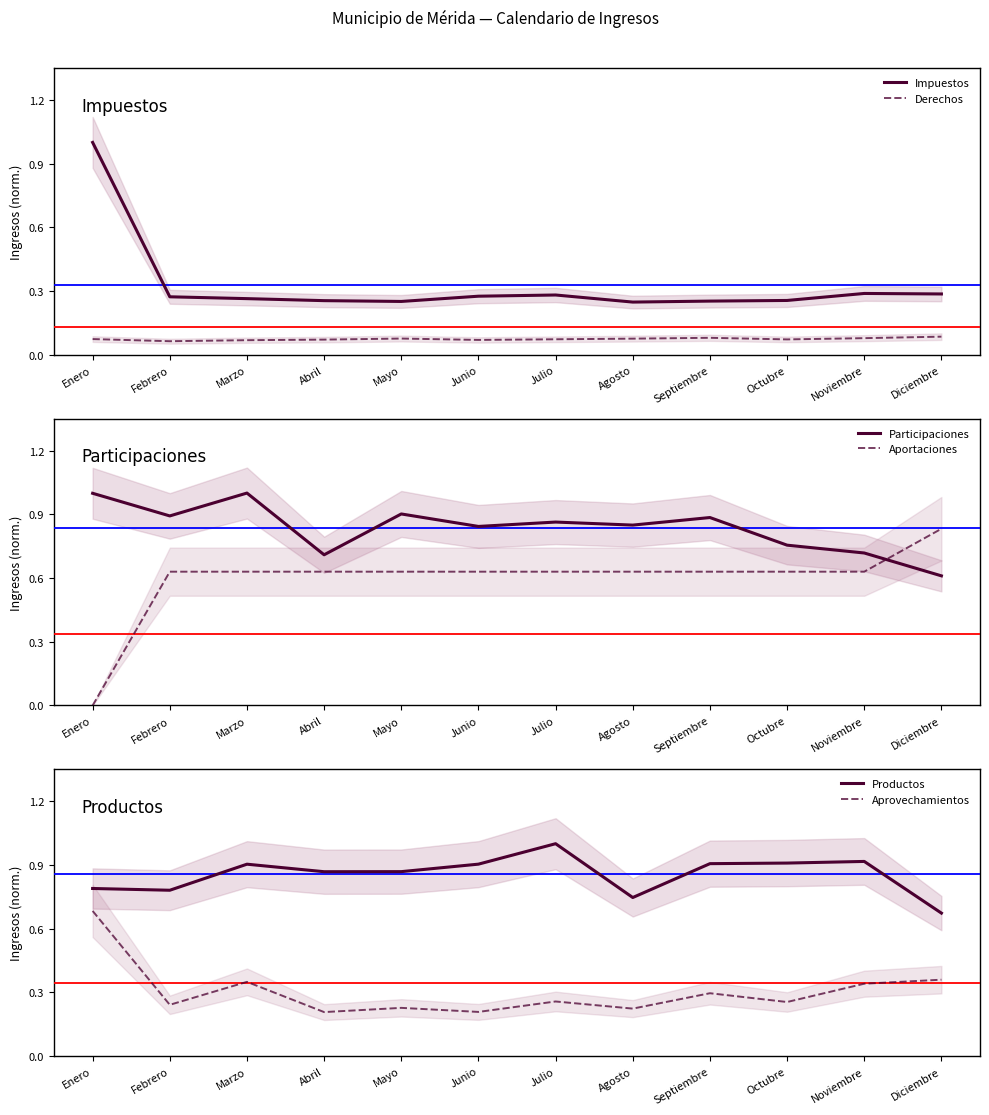

Is it true that Productos equals 0.9 at Mayo?

True